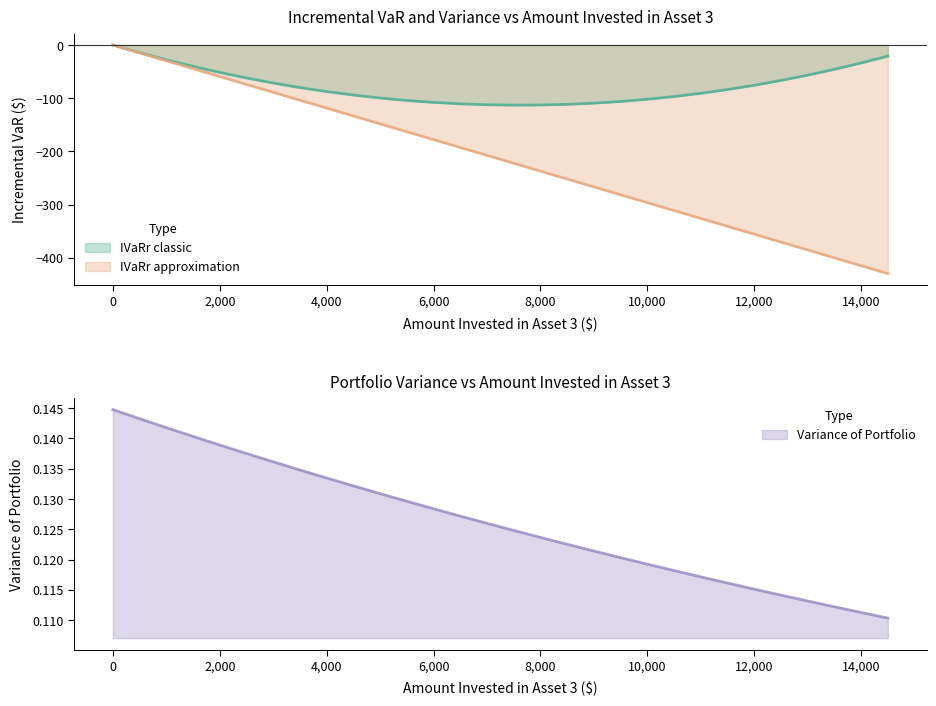

Reading left to right, what are all the values shown in this chart?

IVaRr classic: 0=0.0	500=-14.3	1000=-27.7	1500=-40.1	2000=-51.5	2500=-62.0	3000=-71.5	3500=-80.0	4000=-87.5	4500=-94.1	5000=-99.7	5500=-104.3	6000=-107.9	6500=-110.6	7000=-112.3	7500=-113.0	8000=-112.8	8500=-111.5	9000=-109.3	9500=-106.1	10000=-102.0	10500=-96.9	11000=-90.8	11500=-83.7	12000=-75.6	12500=-66.6	13000=-56.6	13500=-45.7	14000=-33.7	14500=-20.8
IVaRr approximation: 0=0.0	500=-14.8	1000=-29.6	1500=-44.5	2000=-59.3	2500=-74.1	3000=-88.9	3500=-103.8	4000=-118.6	4500=-133.4	5000=-148.2	5500=-163.0	6000=-177.9	6500=-192.7	7000=-207.5	7500=-222.3	8000=-237.2	8500=-252.0	9000=-266.8	9500=-281.6	10000=-296.4	10500=-311.3	11000=-326.1	11500=-340.9	12000=-355.7	12500=-370.6	13000=-385.4	13500=-400.2	14000=-415.0	14500=-429.8
Variance: 0=0.1	500=0.1	1000=0.1	1500=0.1	2000=0.1	2500=0.1	3000=0.1	3500=0.1	4000=0.1	4500=0.1	5000=0.1	5500=0.1	6000=0.1	6500=0.1	7000=0.1	7500=0.1	8000=0.1	8500=0.1	9000=0.1	9500=0.1	10000=0.1	10500=0.1	11000=0.1	11500=0.1	12000=0.1	12500=0.1	13000=0.1	13500=0.1	14000=0.1	14500=0.1